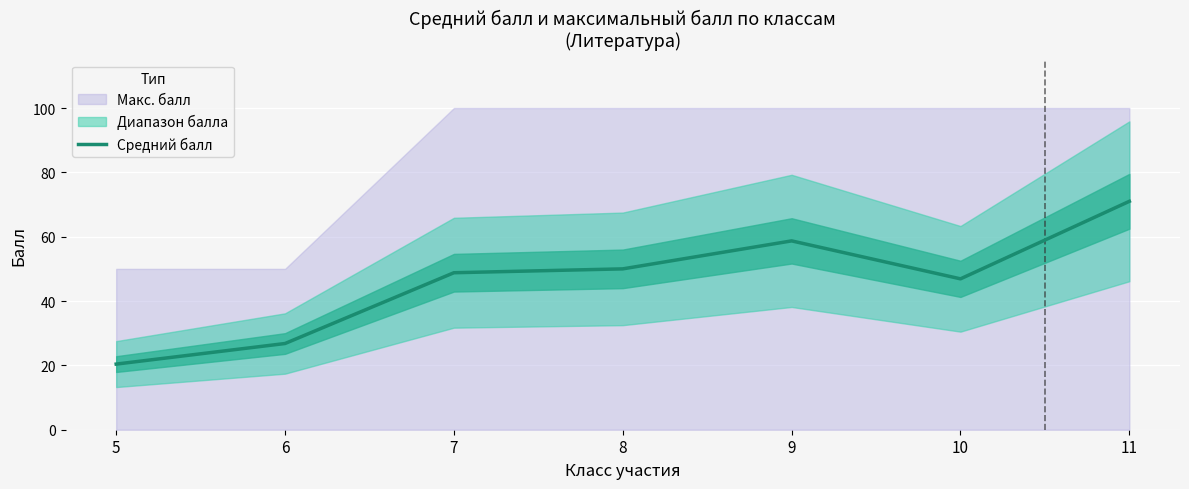

What is the smallest value displayed?

20.4